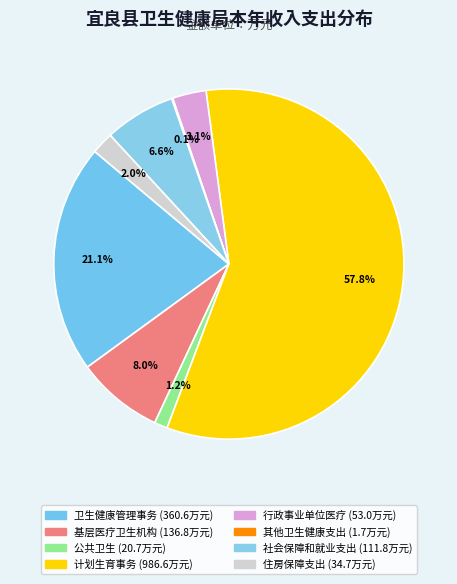

True or false: 计划生育事务 accounts for 58% of the total.

True